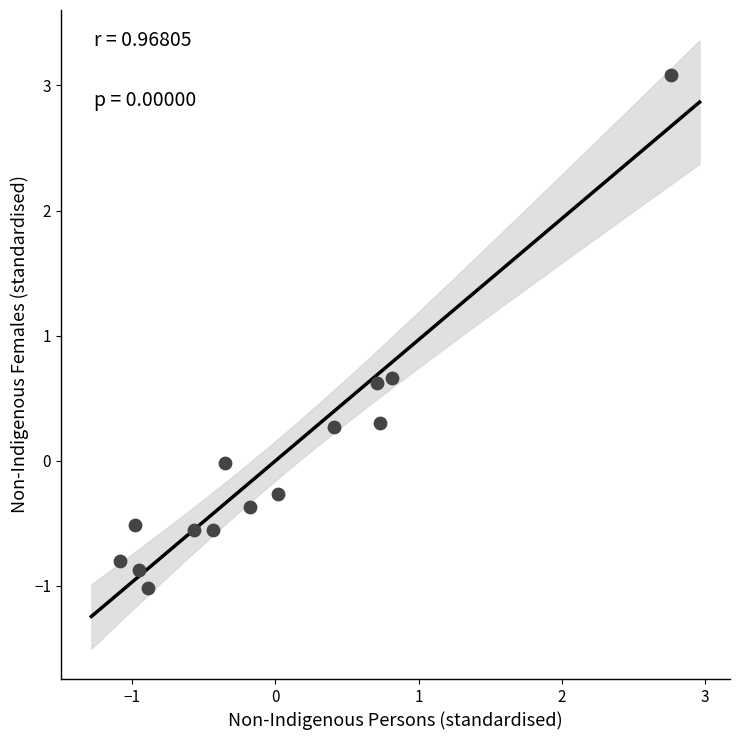

What is the range of Y values (max minus min)?

4.1